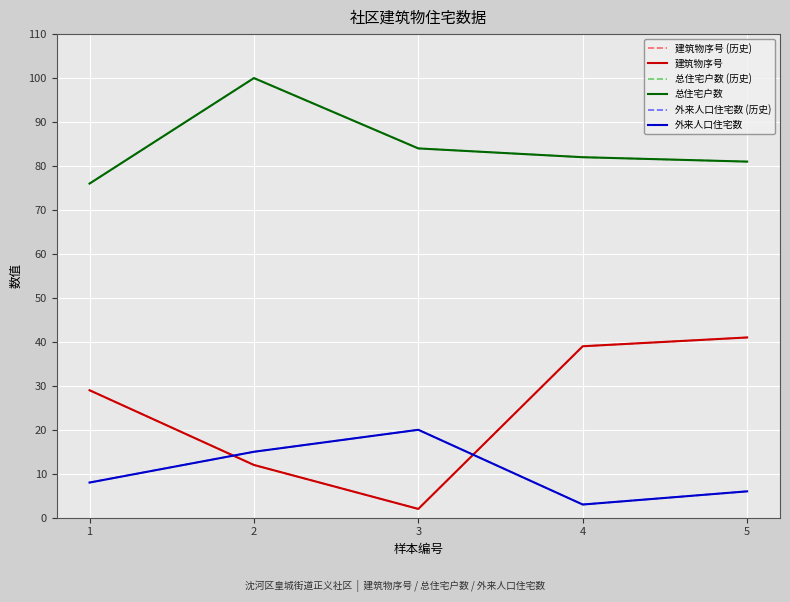

At which category does the chart reach its peak across all series?

2